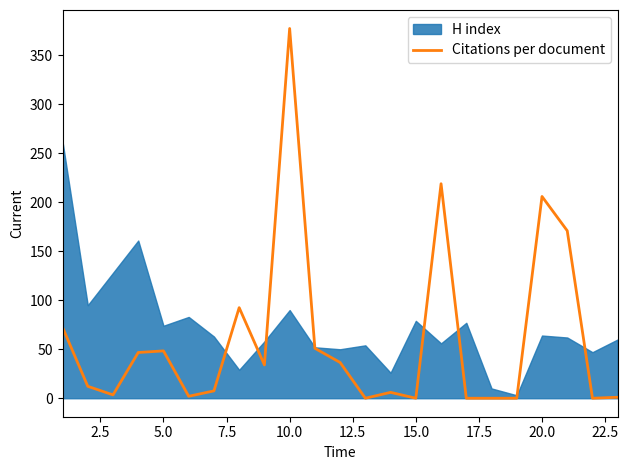

True or false: the data has more than 1 interior local peaks.

True